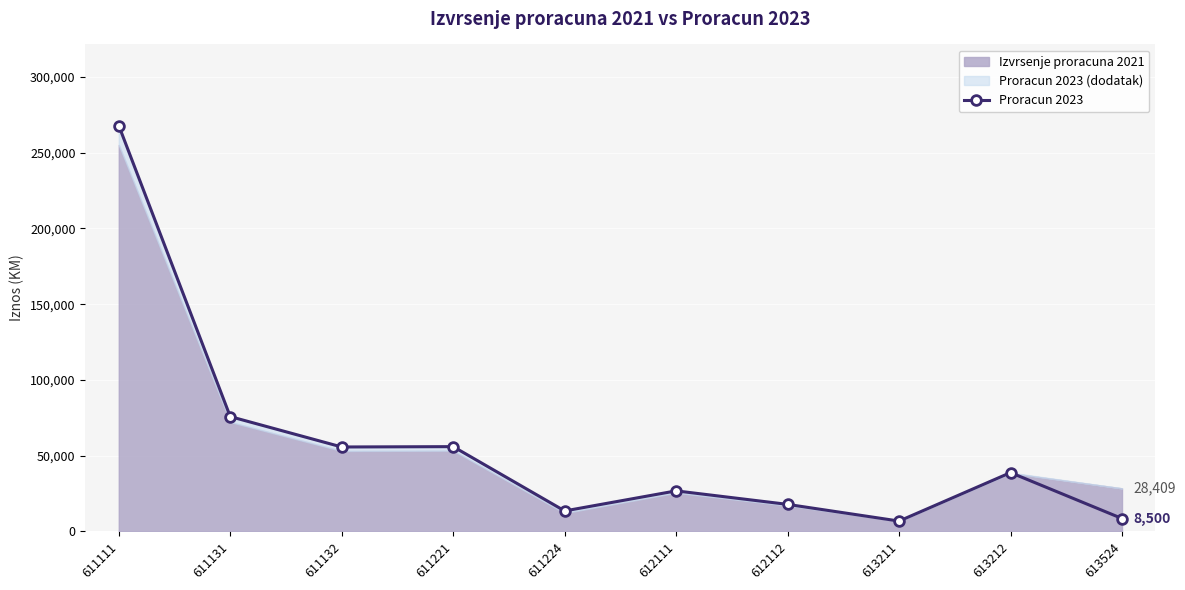

List the labels in order of value, smallest first.

613211, 613524, 611224, 612112, 612111, 613212, 611132, 611221, 611131, 611111